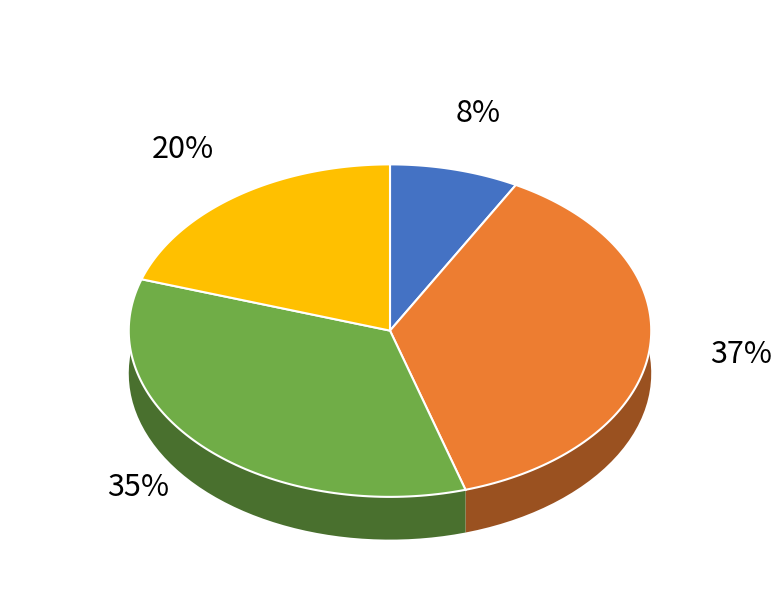

How many segments does this pie chart have?

4